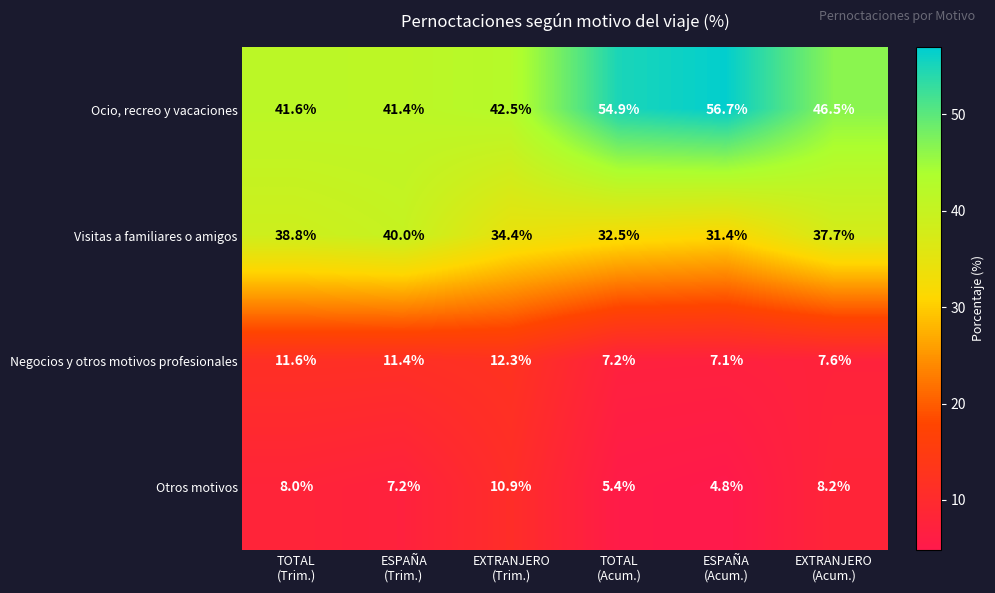

What is the difference between the maximum and minimum values in the Negocios y otros motivos profesionales series?

5.2